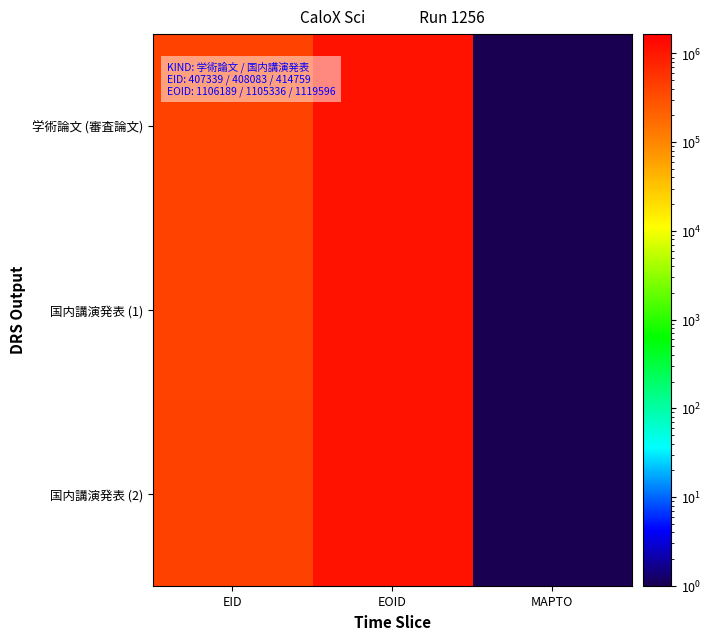

Reading left to right, extract all data points from this chart.

学術論文 (審査論文): EID=407339.0	EOID=1106189.0	MAPTO=0.5
国内講演発表 (1): EID=408083.0	EOID=1105336.0	MAPTO=0.5
国内講演発表 (2): EID=414759.0	EOID=1119596.0	MAPTO=0.5